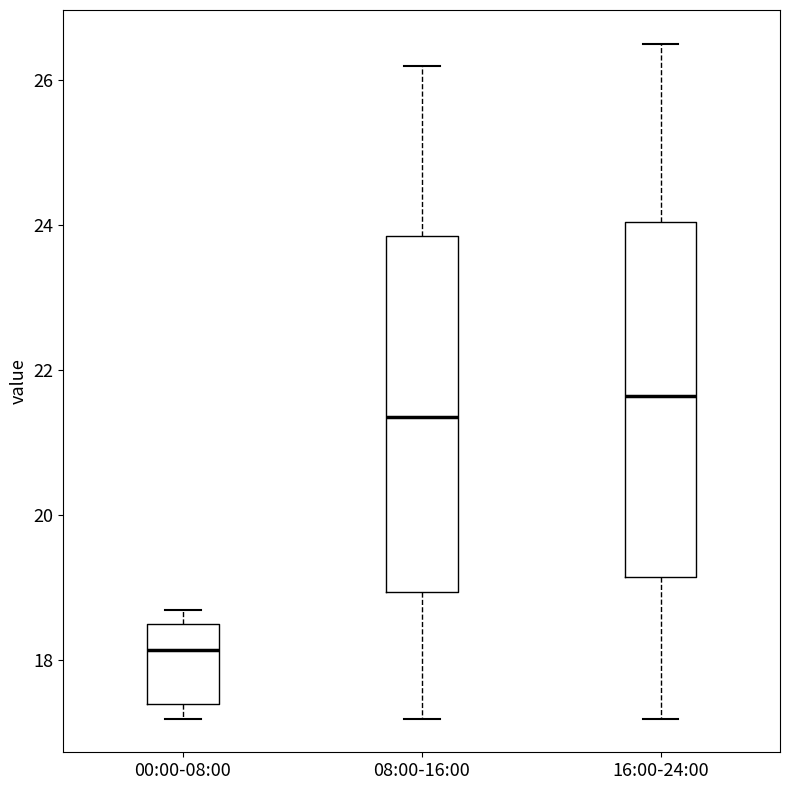

Which box's median line is the lowest?

00:00-08:00